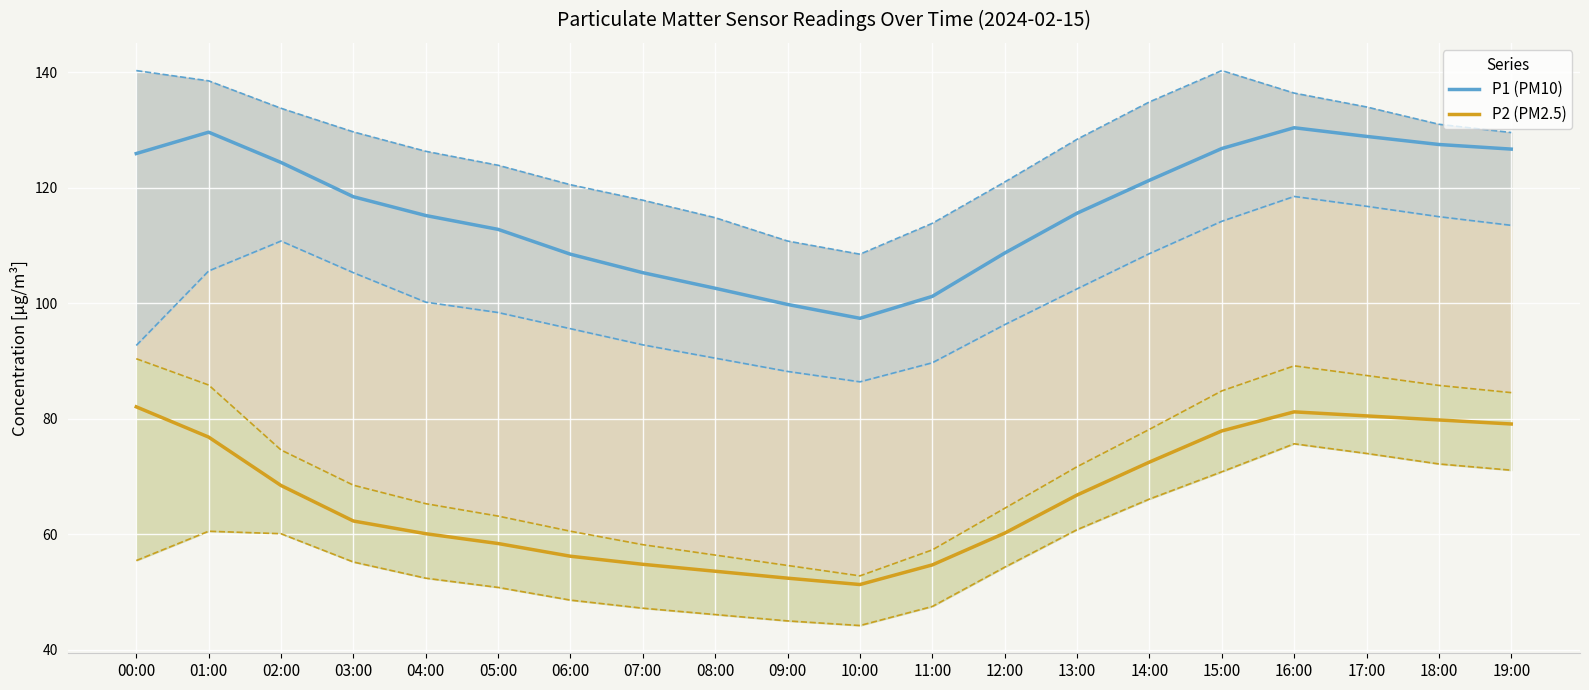

At 05:00, list the series in order from largest to smallest.

P1 (PM10), P2 (PM2.5)